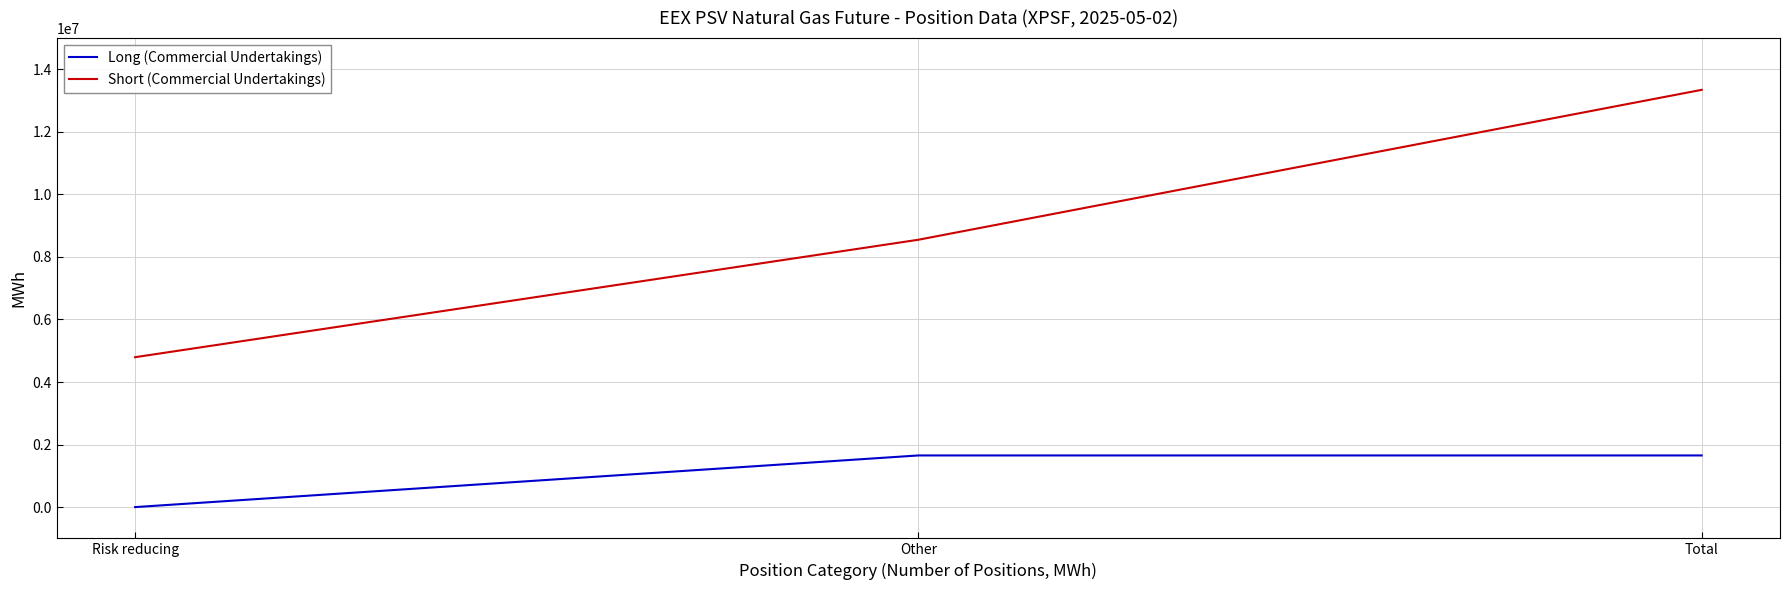

Which series has the widest spread of values?

Short (Commercial Undertakings)